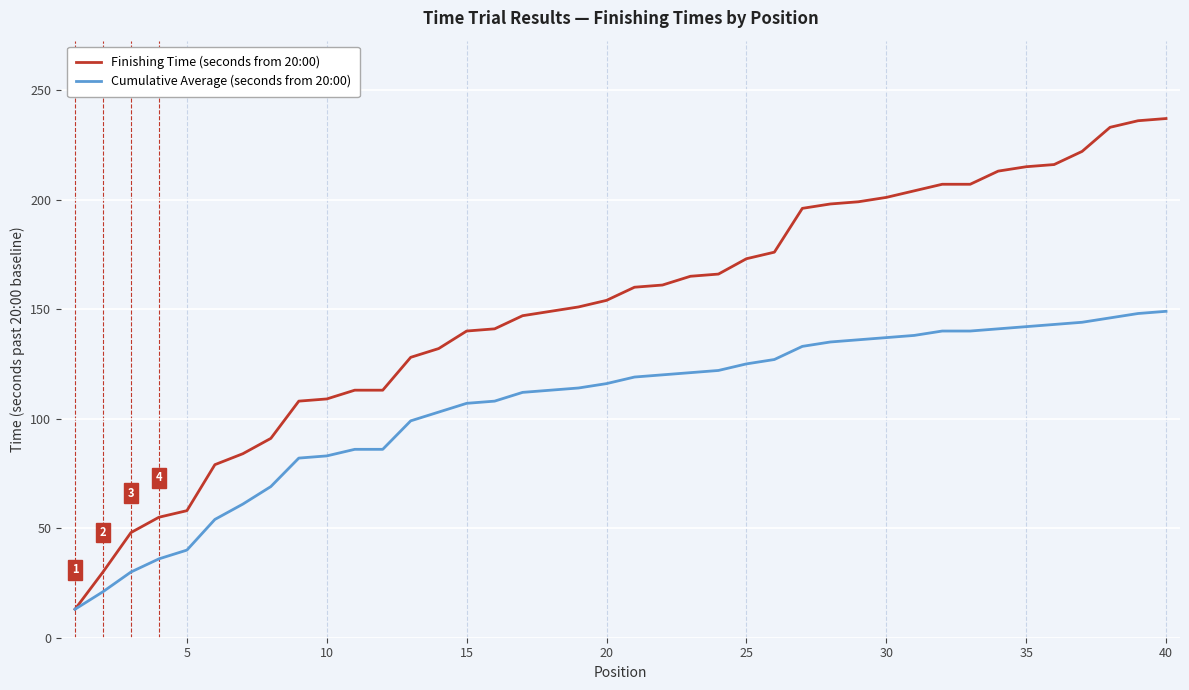

List the series in order of their peak value, highest first.

Finishing Time (seconds from 20:00), Cumulative Average (seconds from 20:00)